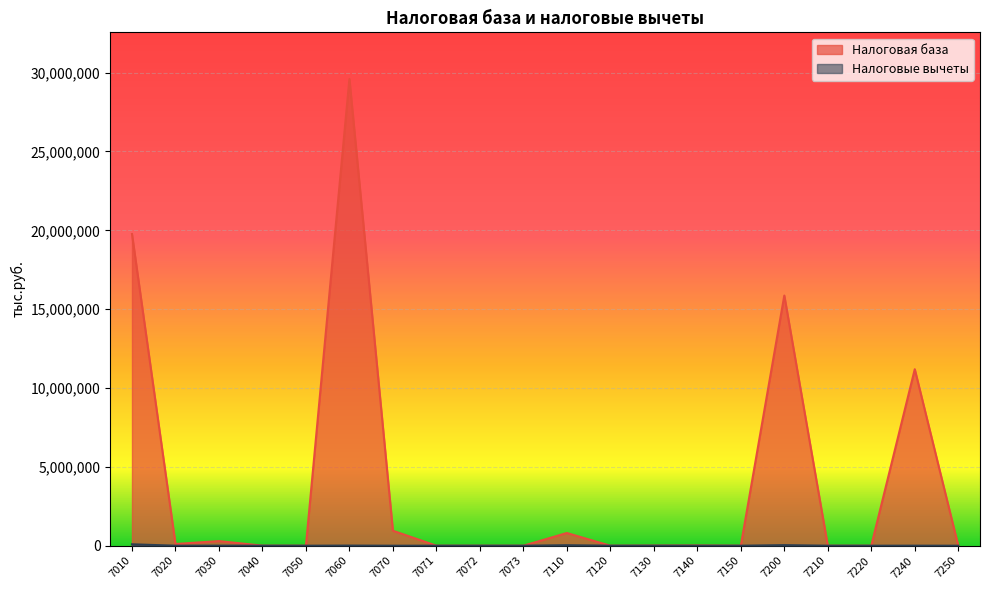

What is the difference between the maximum and second lowest values in the Налоговые вычеты series?

89872